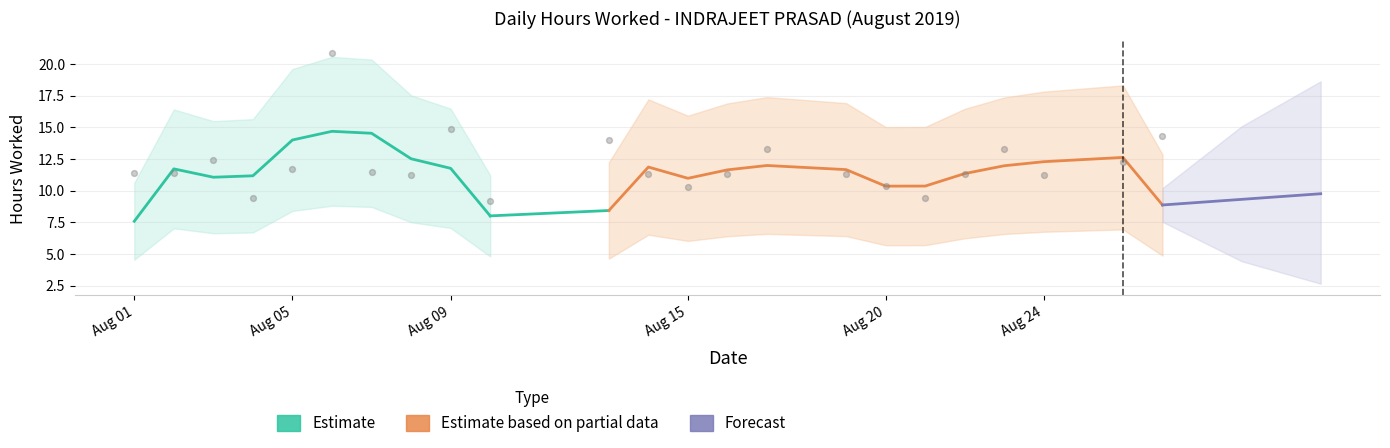

What is the change in value from 24 to 26?

+1.0